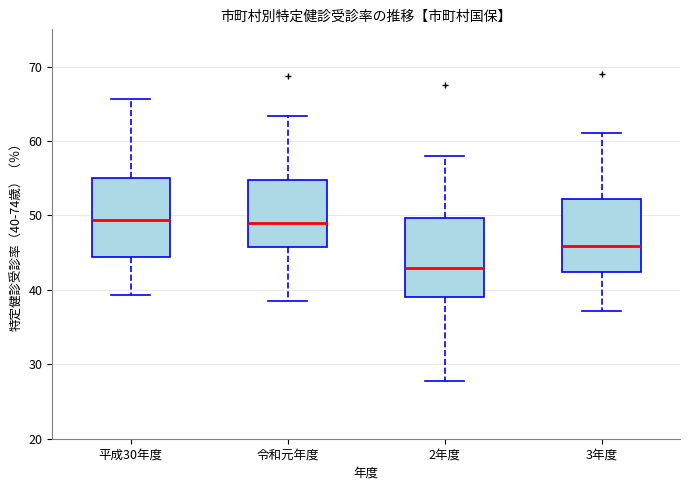

Reading left to right, transcribe this box plot: for each box, give where its median line is, the range the box spans, and where its two whiskers end, as read against the y-axis. The values are not printed on the chart, so give them approximately, as read against the axis.

平成30年度: median 49, box 44 to 55, whiskers 39 to 66
令和元年度: median 49, box 46 to 55, whiskers 39 to 63
2年度: median 43, box 39 to 50, whiskers 28 to 58
3年度: median 46, box 42 to 52, whiskers 37 to 61